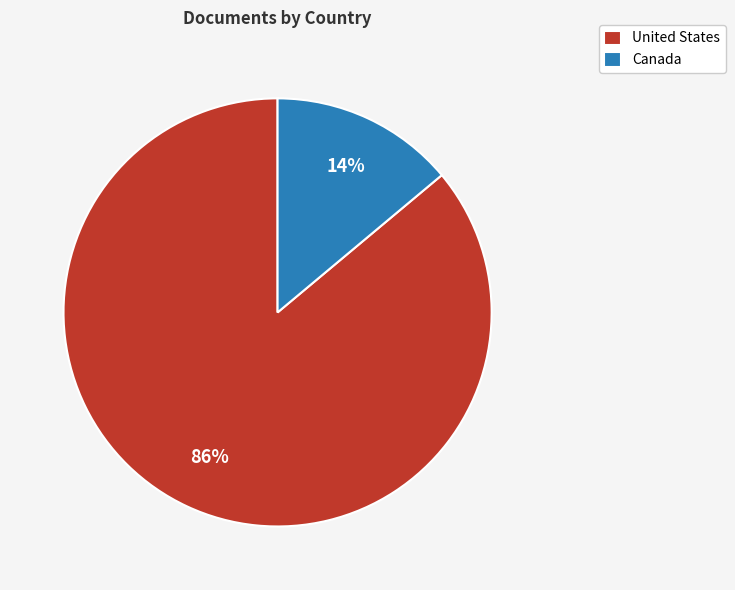

Combined, do Canada and United States account for over 50%?

Yes